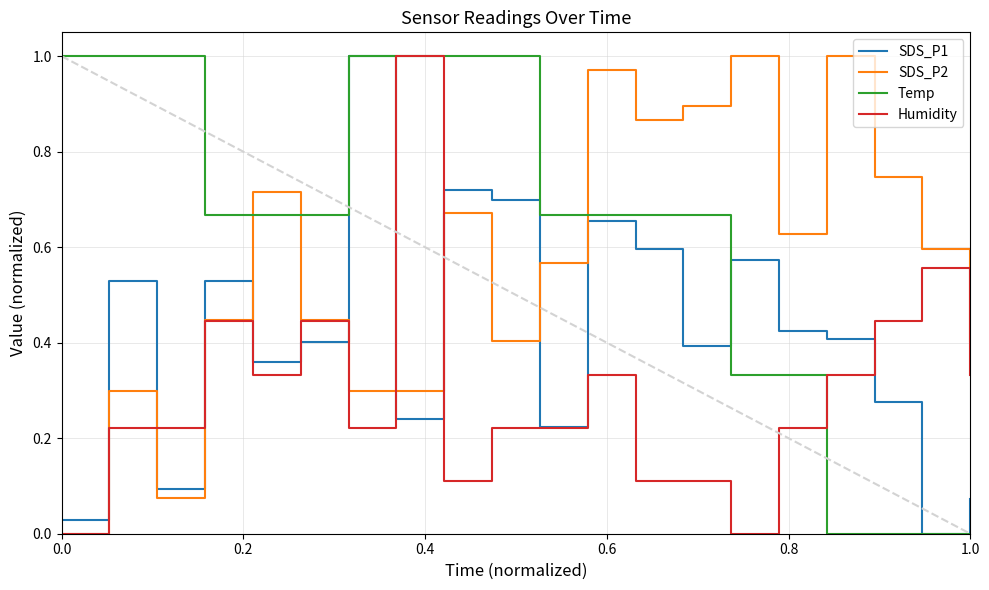

What are all the series names shown in the legend?

SDS_P1, SDS_P2, Temp, Humidity